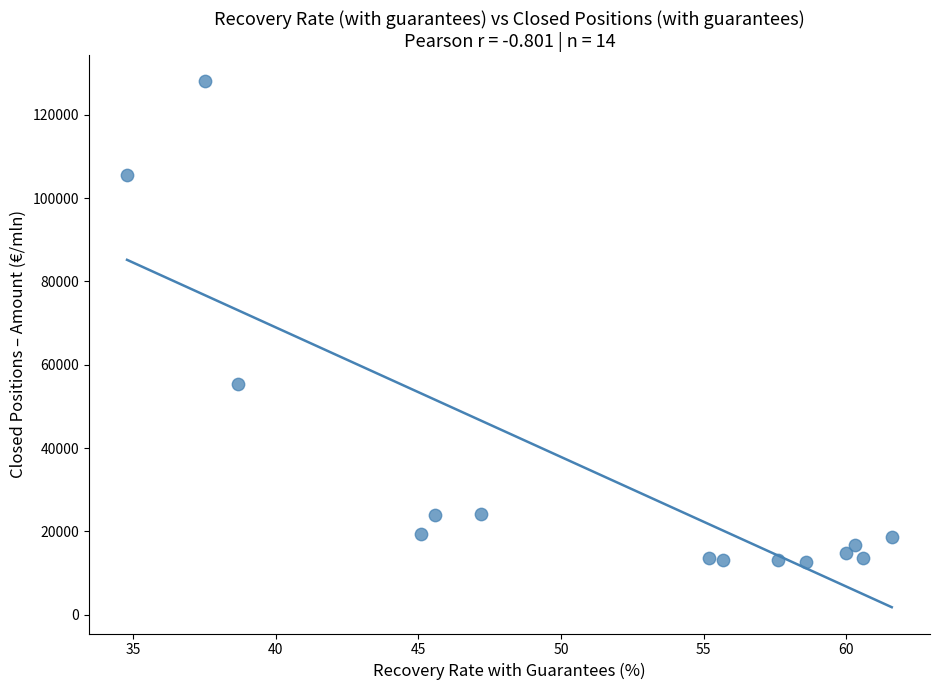

What is the range of Y values (max minus min)?

115519